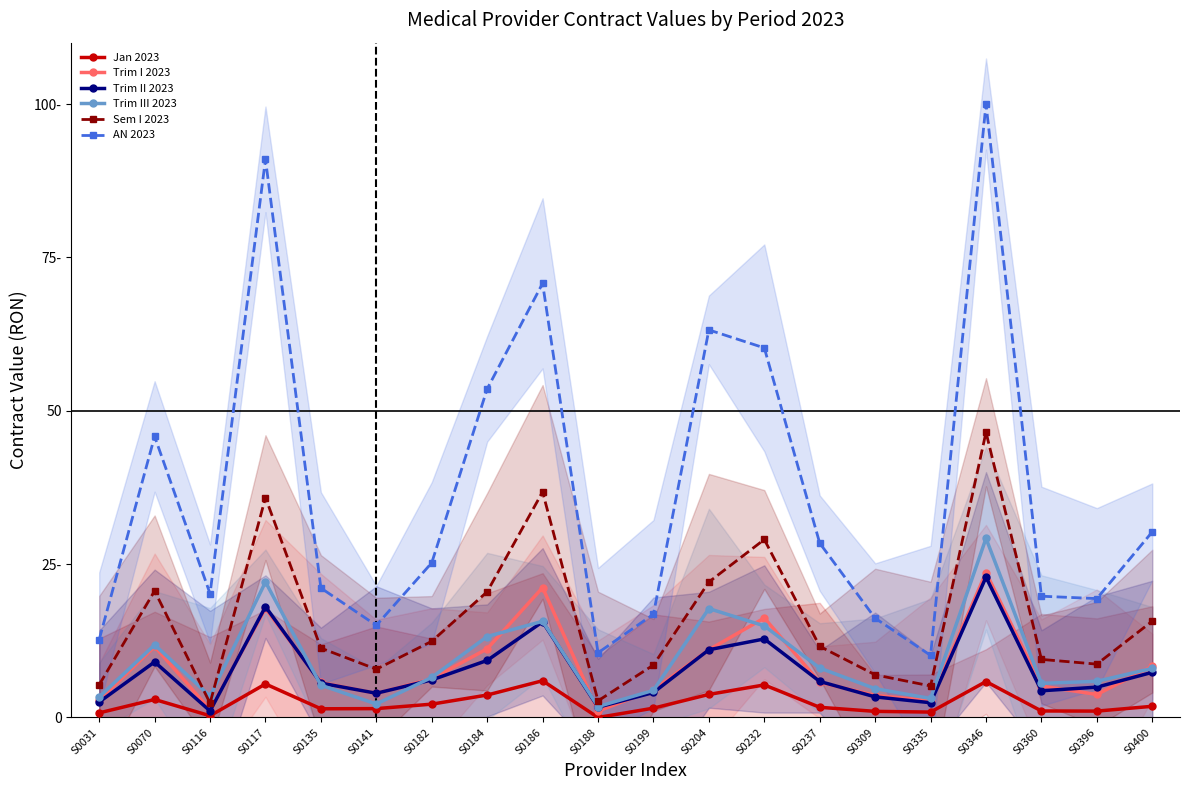

List the labels in order of Sem I 2023 value, largest first.

S0346, S0186, S0117, S0232, S0204, S0070, S0184, S0400, S0182, S0237, S0135, S0360, S0396, S0199, S0141, S0309, S0031, S0335, S0188, S0116